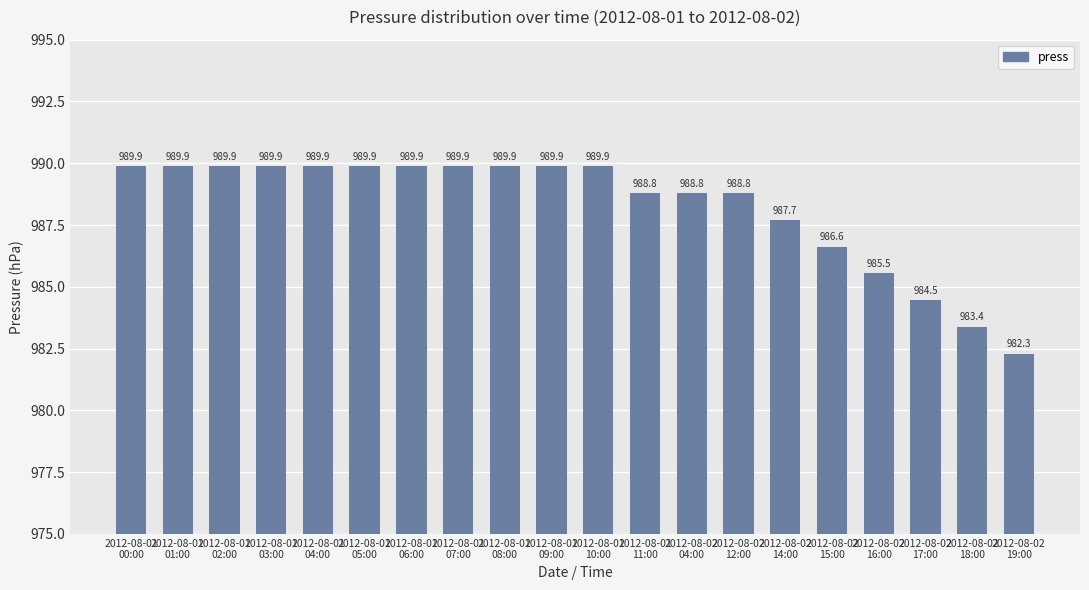

Does the chart contain any negative values?

No